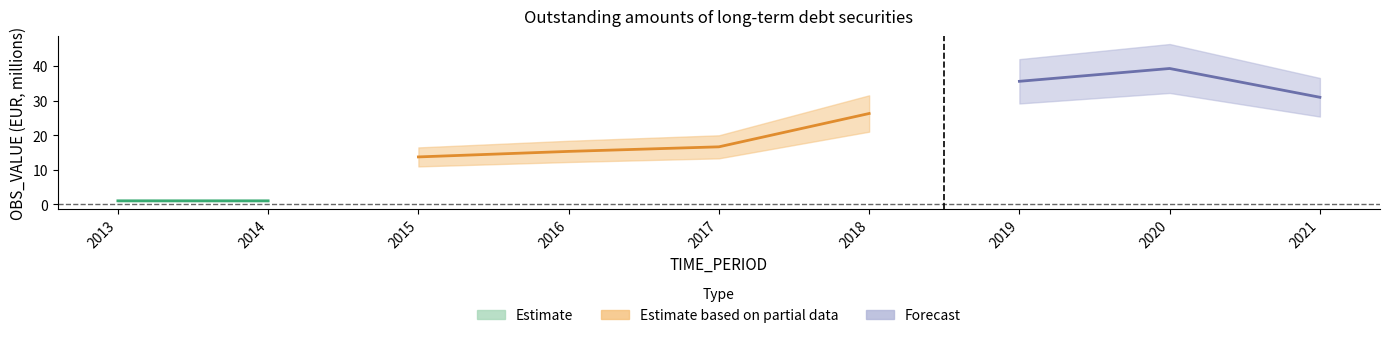

What value does the data have at 2019?

35.6